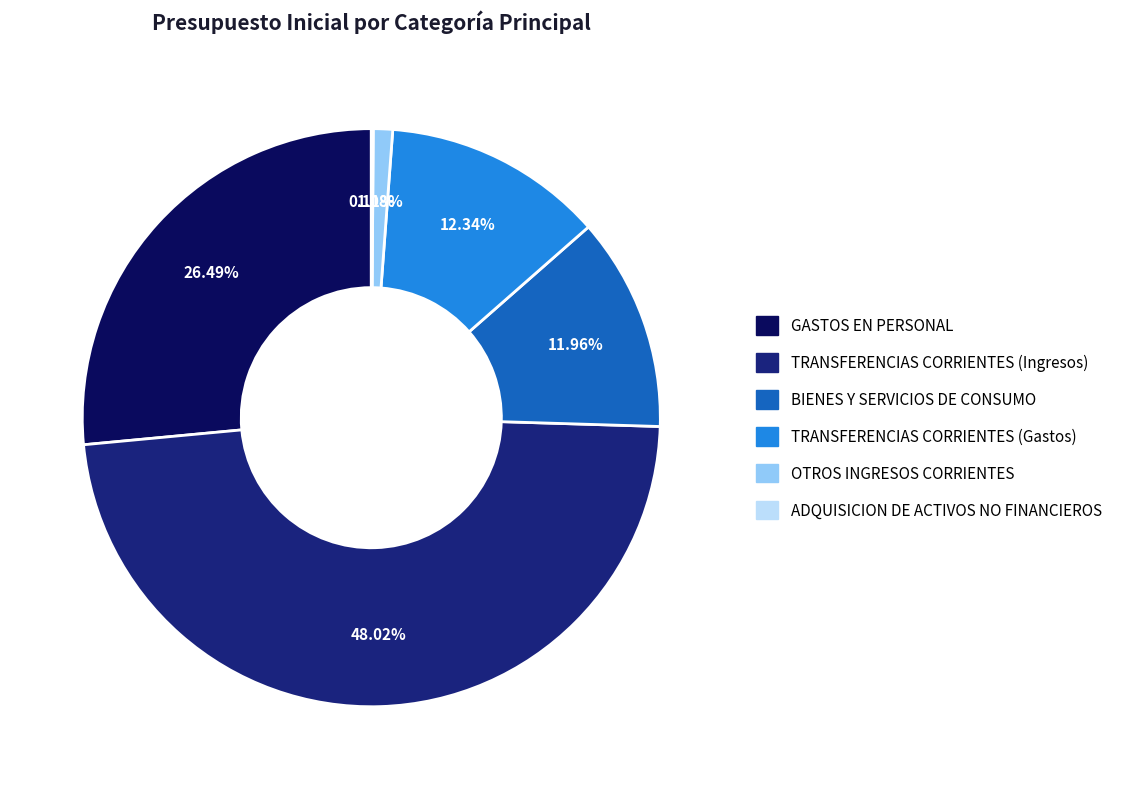

Does any single category account for the majority?

No